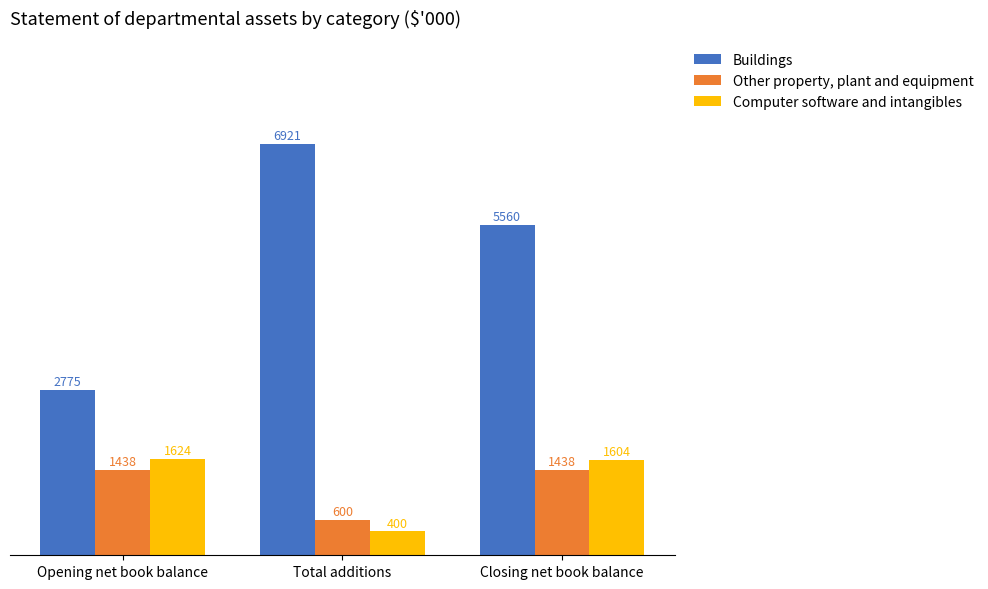

How many data points in Other property, plant and equipment are less than 1438?

1